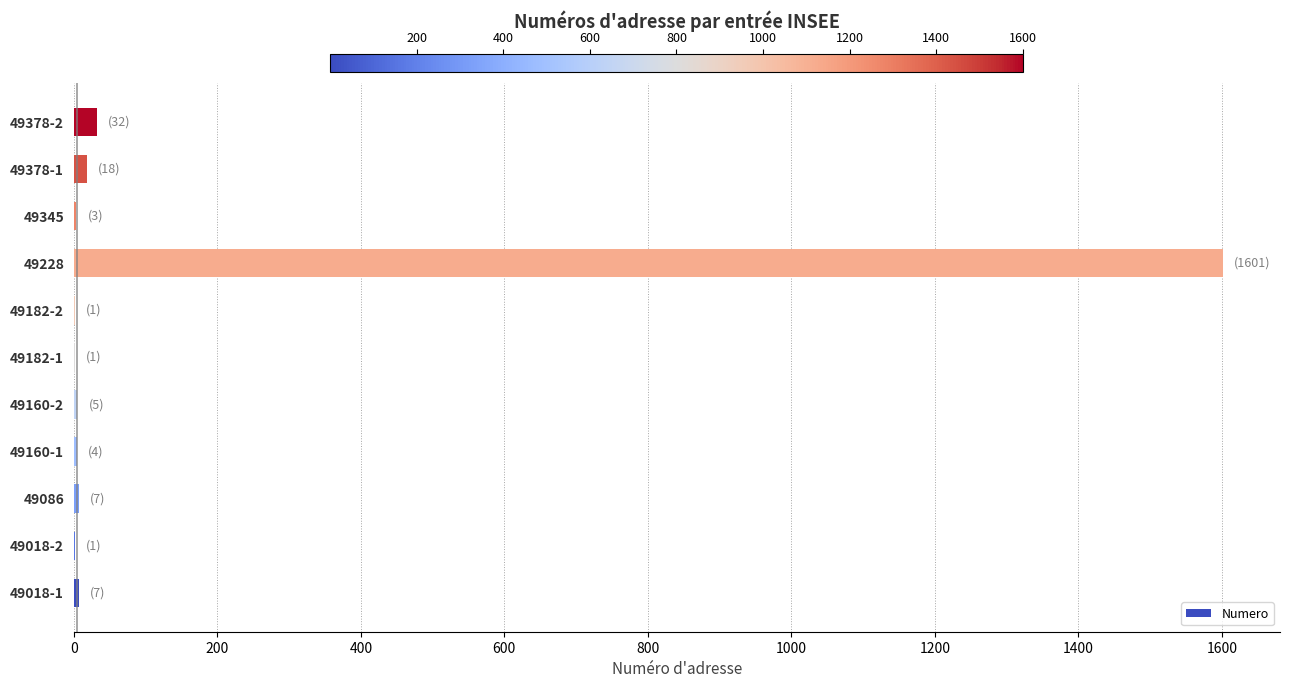

What is the sum of all values?

1680